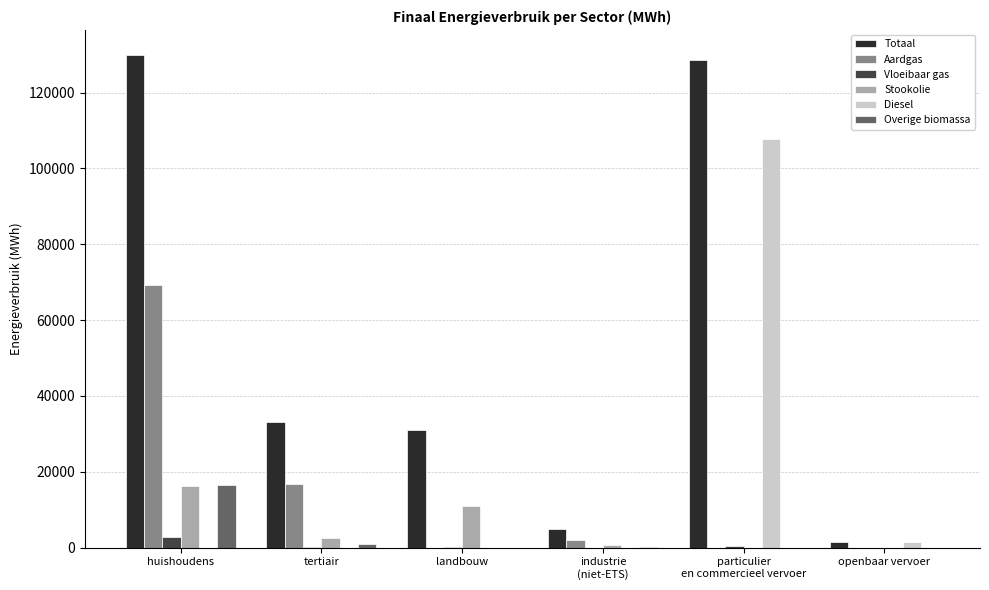

What is the sum of all Totaal values?

329165.9